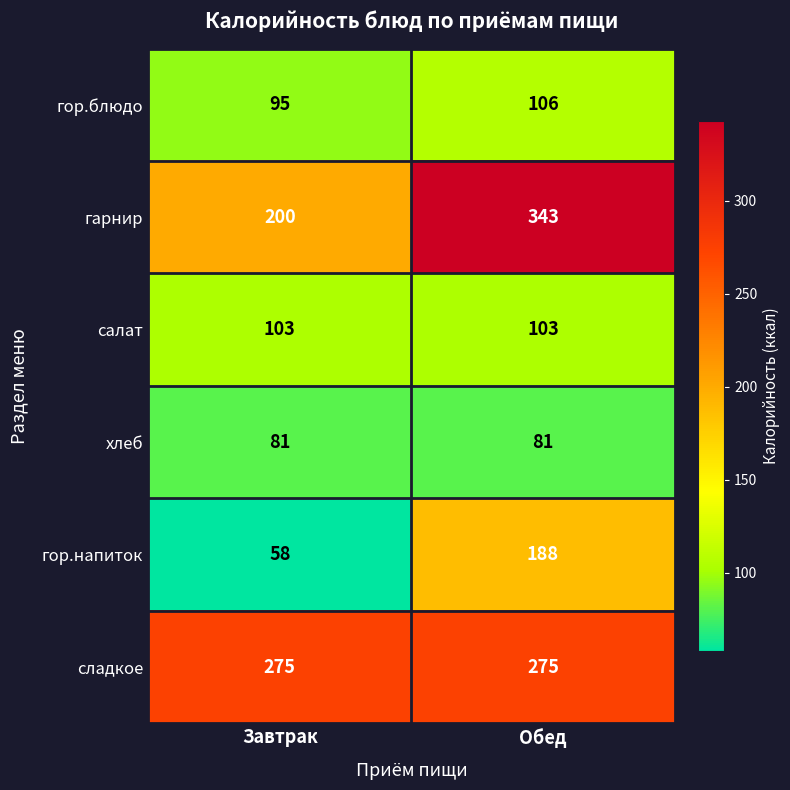

Reading left to right, what are all the values shown in this chart?

гор.блюдо: 95	106
гарнир: 200	343
салат: 103	103
хлеб: 81	81
гор.напиток: 58	188
сладкое: 275	275